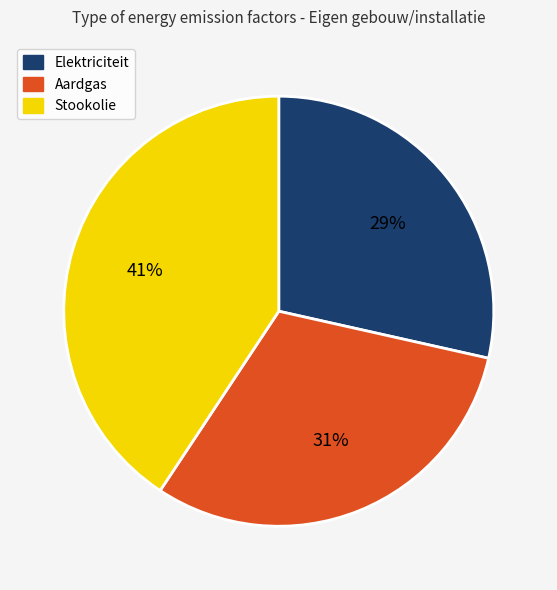

Which category has the biggest portion of the pie?

Stookolie